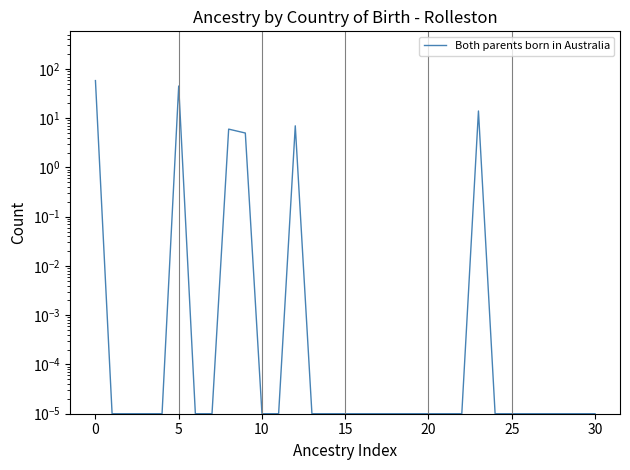

What is the maximum value shown in the chart?

58.0